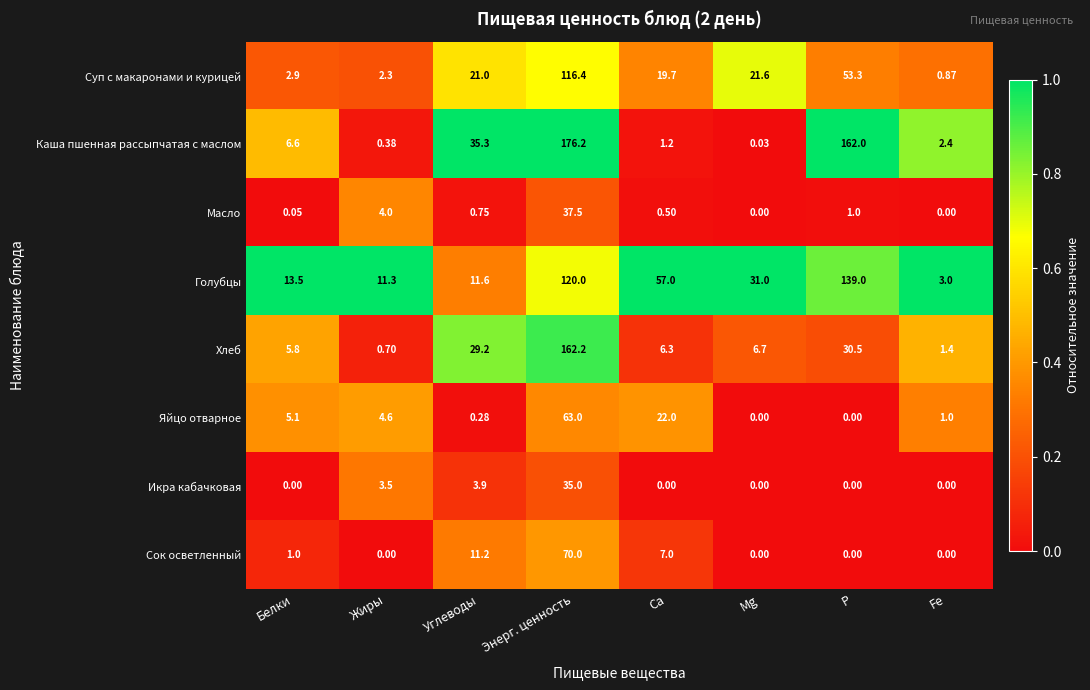

What is the maximum value shown in the chart?

176.2